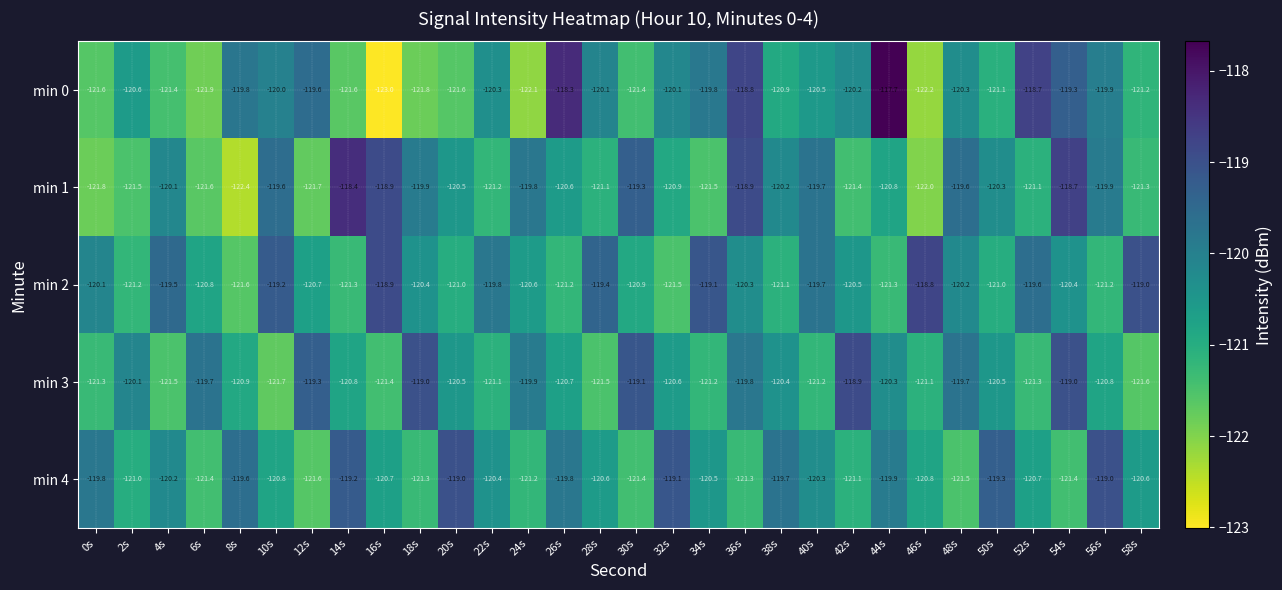

At which label is min 2 closest to -120?

0s